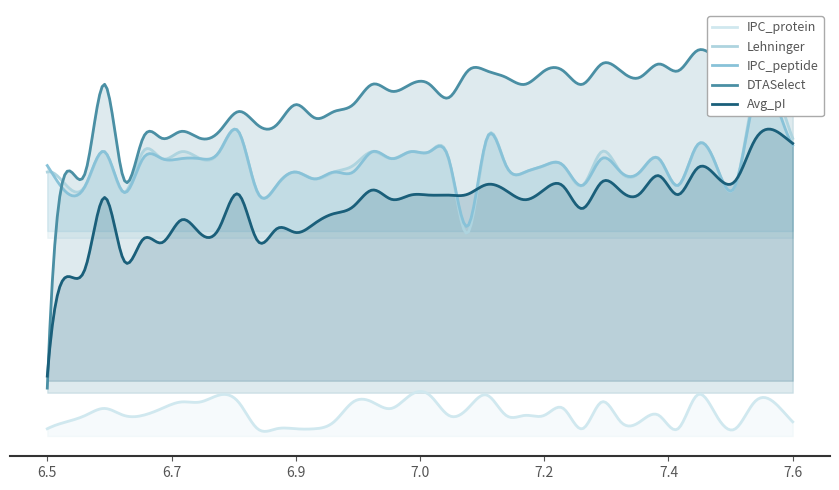

What is the sum of all Lehninger values?

295.5